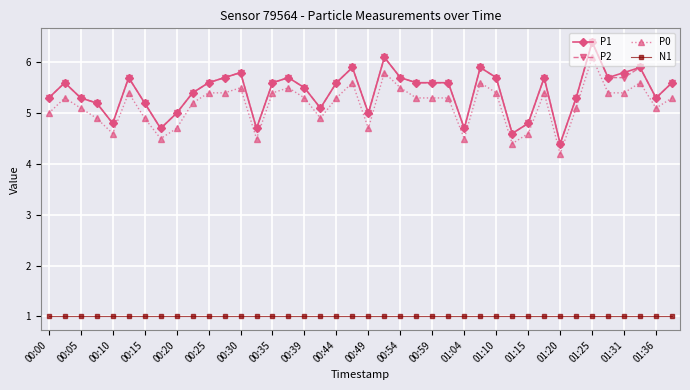

True or false: P0 and P2 cross at least once.

False